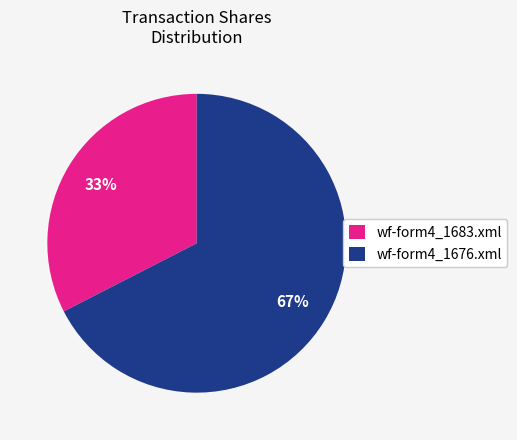

Combined, do wf-form4_1683.xml and wf-form4_1676.xml account for over 50%?

Yes